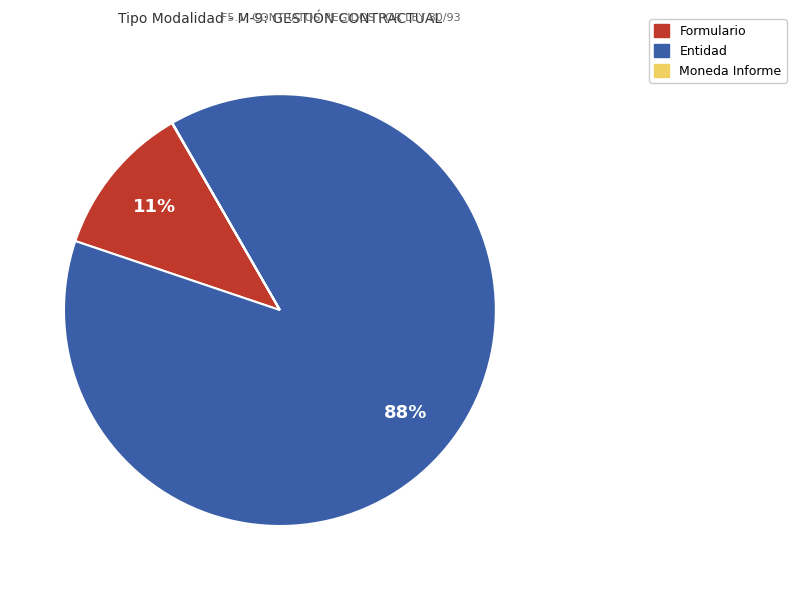

Is there any slice that represents more than half of the pie?

Yes